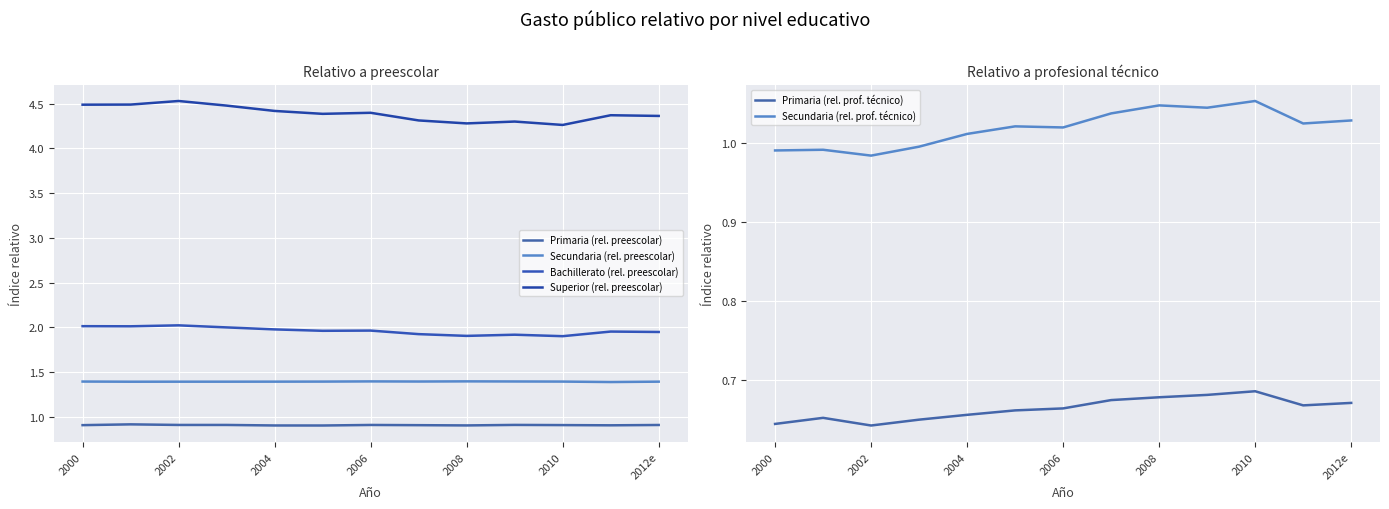

The value of Primaria (rel. prof. técnico) at 2000 is 1.1. True or false?

False